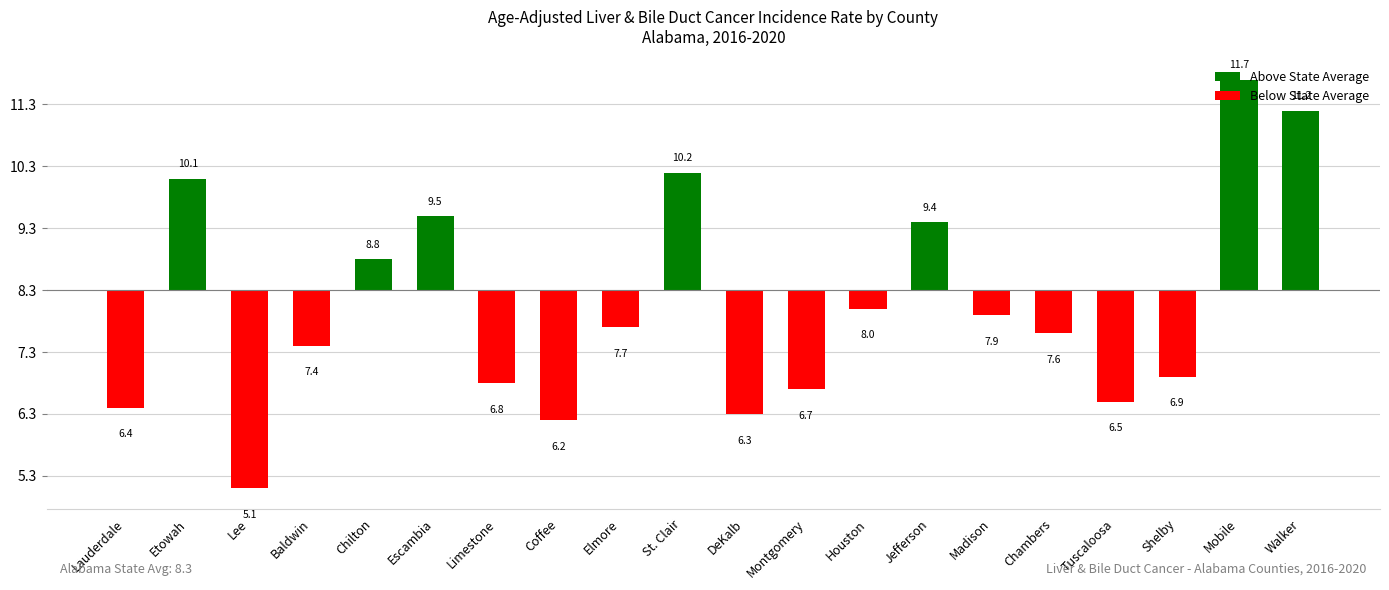

How many bars are there in total?

20